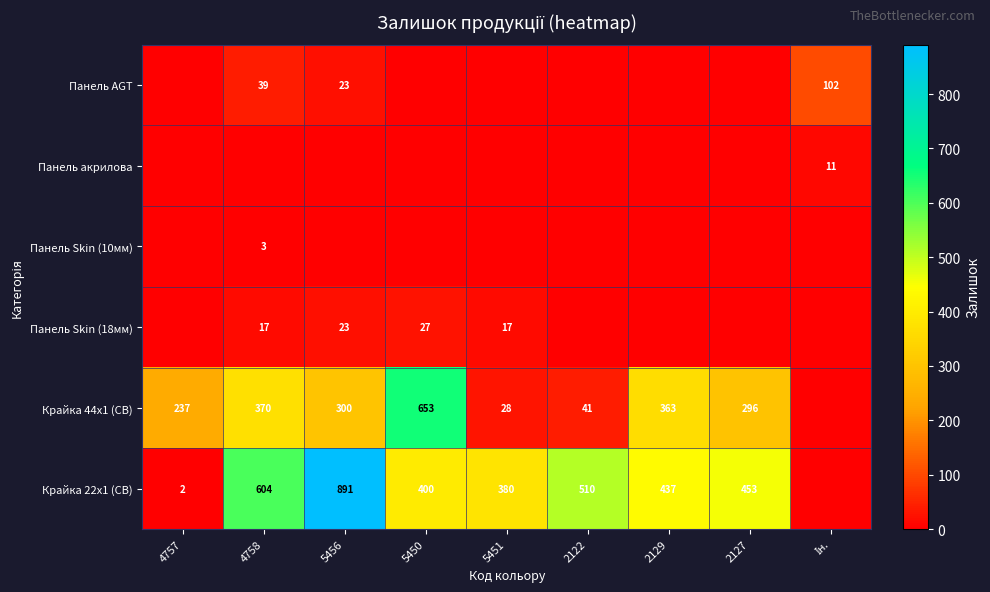

How many distinct data groups are displayed?

6